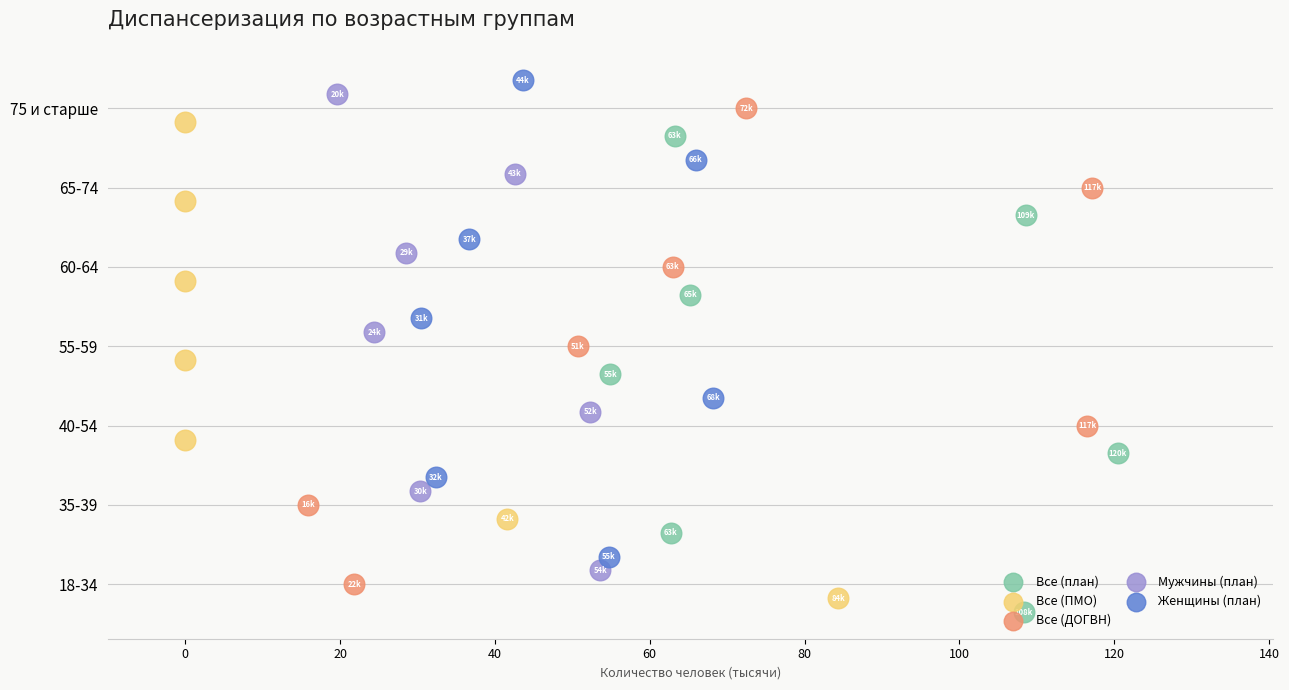

What are all the series names shown in the legend?

Все (план), Все (ПМО), Все (ДОГВН), Мужчины (план), Женщины (план)